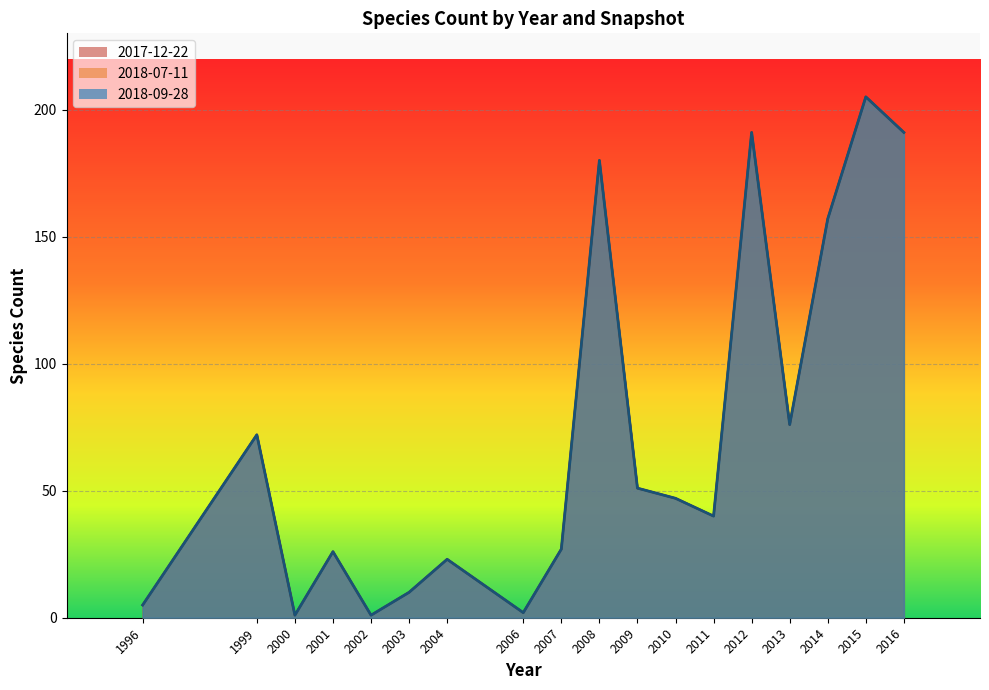

At which category does 2018-07-11 reach its first local peak?

2003